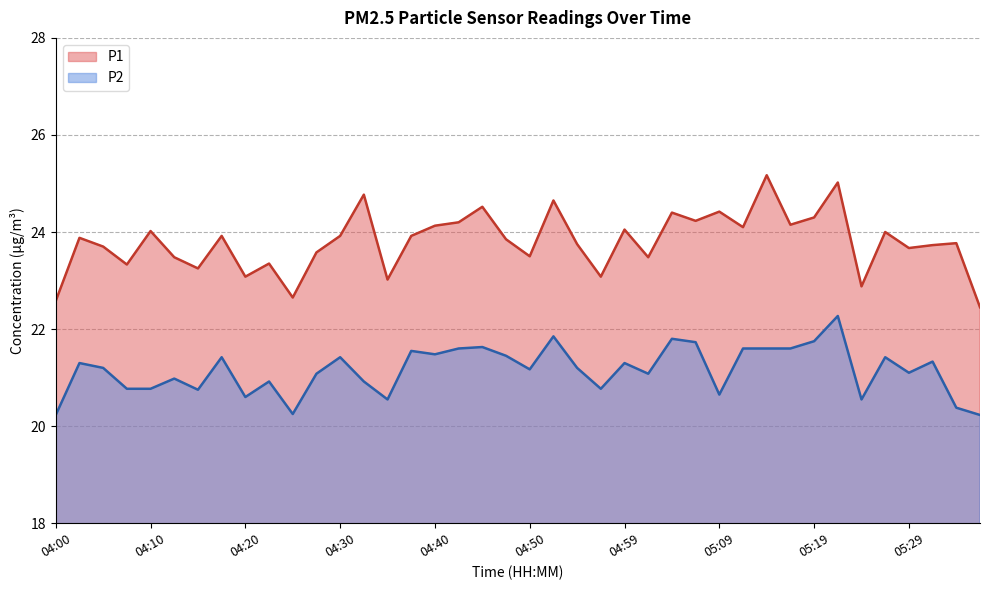

True or false: P2 and P1 intersect in this chart.

False